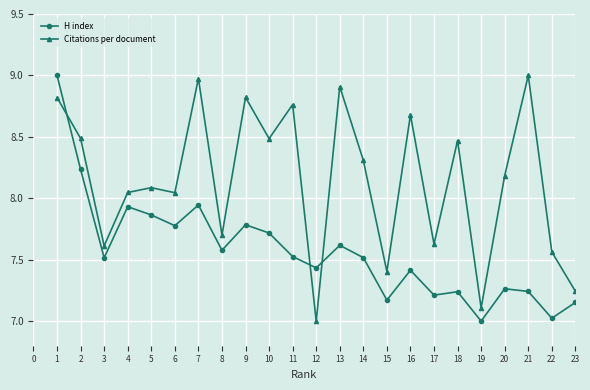

The Citations per document series shows 4.9 at 2. True or false?

False